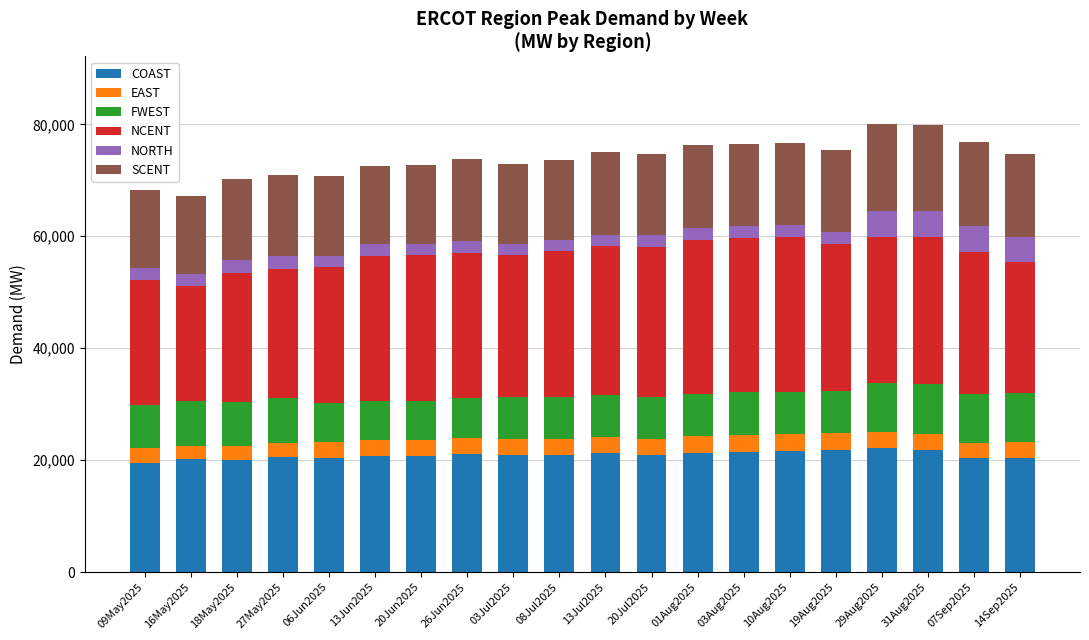

What is the total value across all series at 20Jun2025?

72687.6